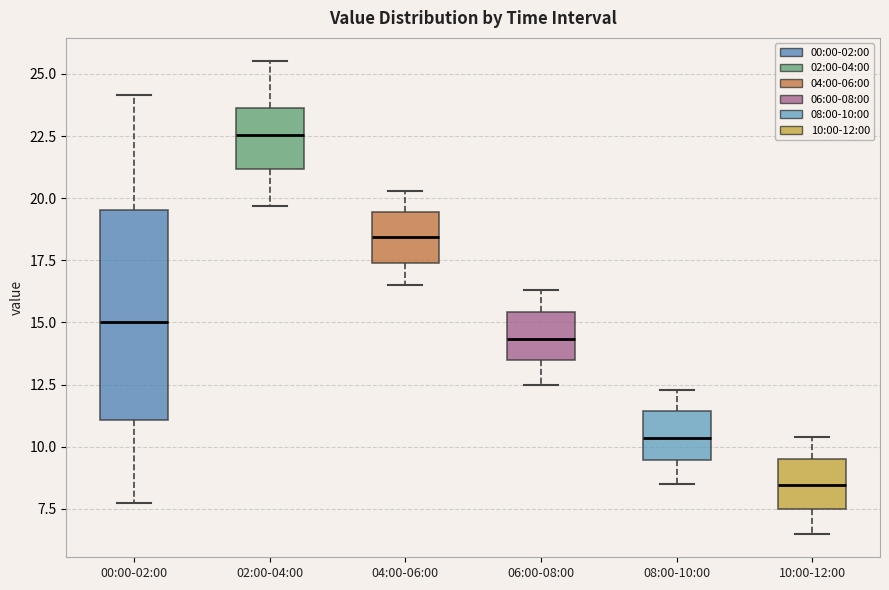

Comparing the boxes themselves (not the whiskers), which one is the tallest?

00:00-02:00